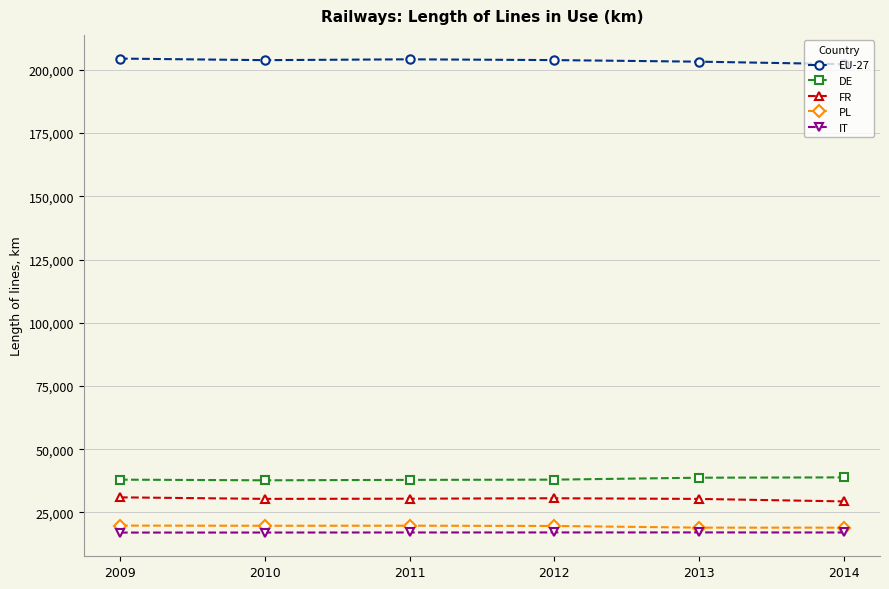

The value of PL at 2013 is 18959. True or false?

True